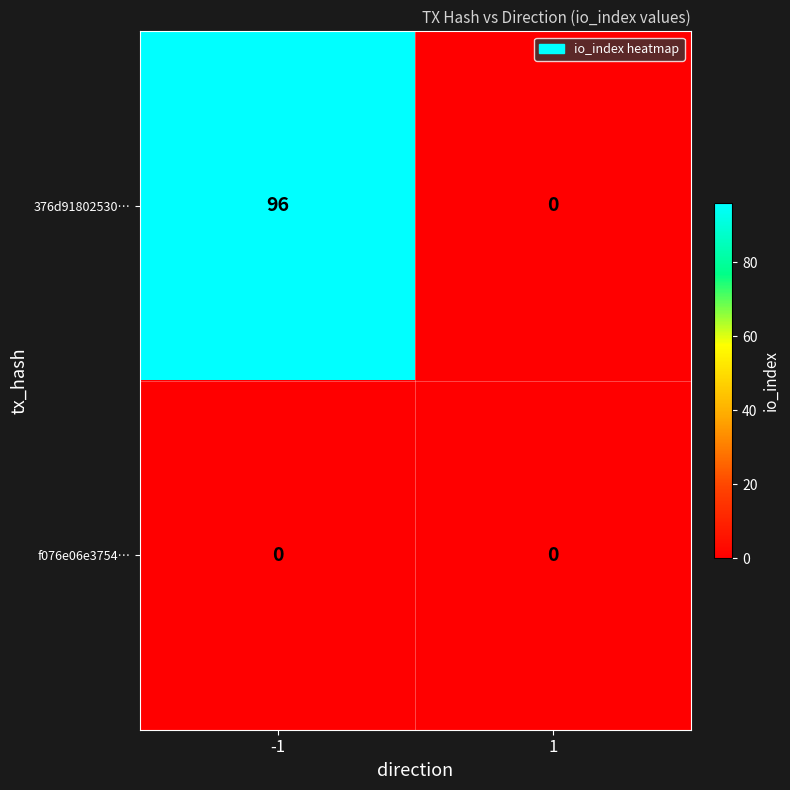

The f076e06e3754… series shows 0 at -1. True or false?

True